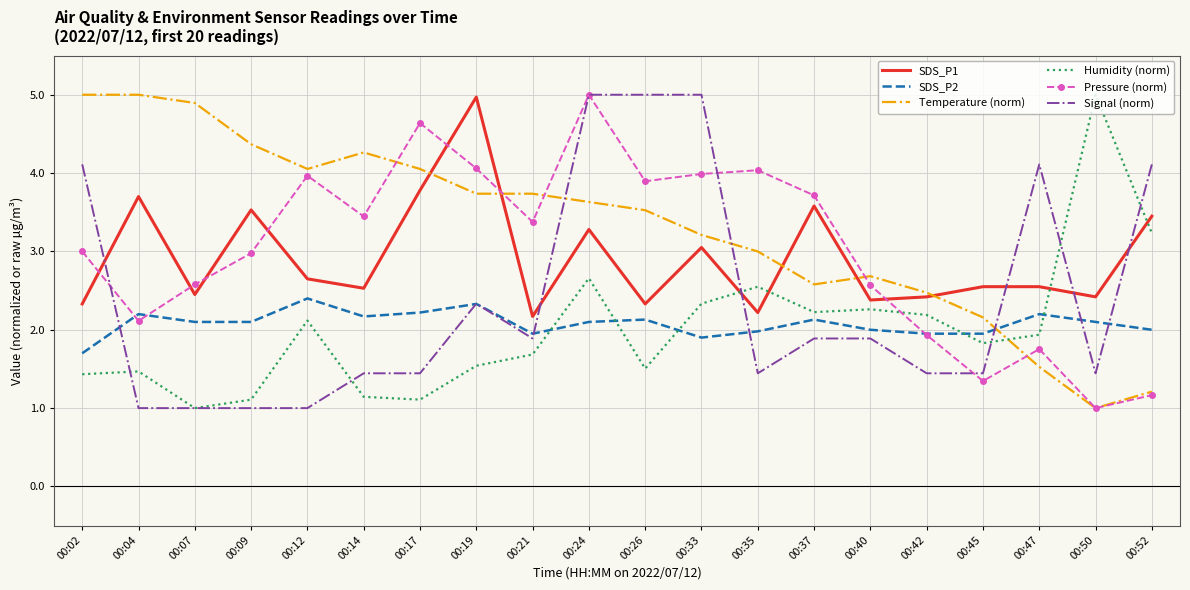

What are all the series names shown in the legend?

SDS_P1, SDS_P2, Temperature (norm), Humidity (norm), Pressure (norm), Signal (norm)